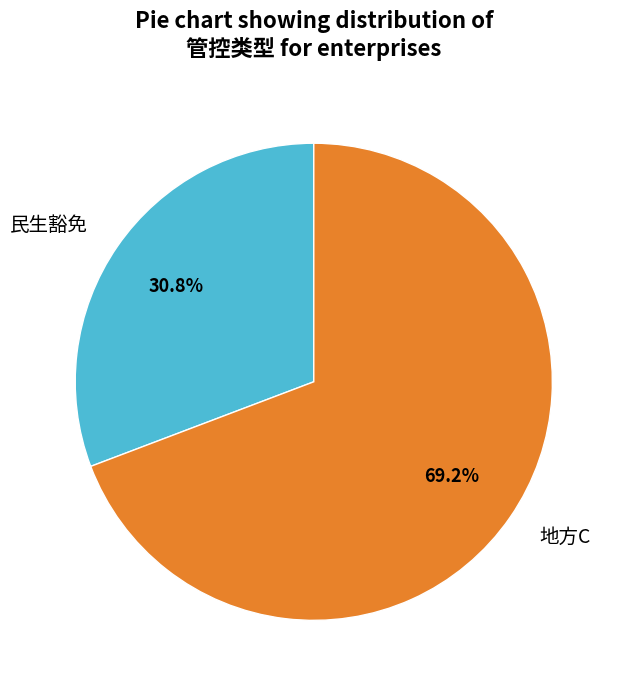

Rank the categories by value from lowest to highest.

民生豁免, 地方C